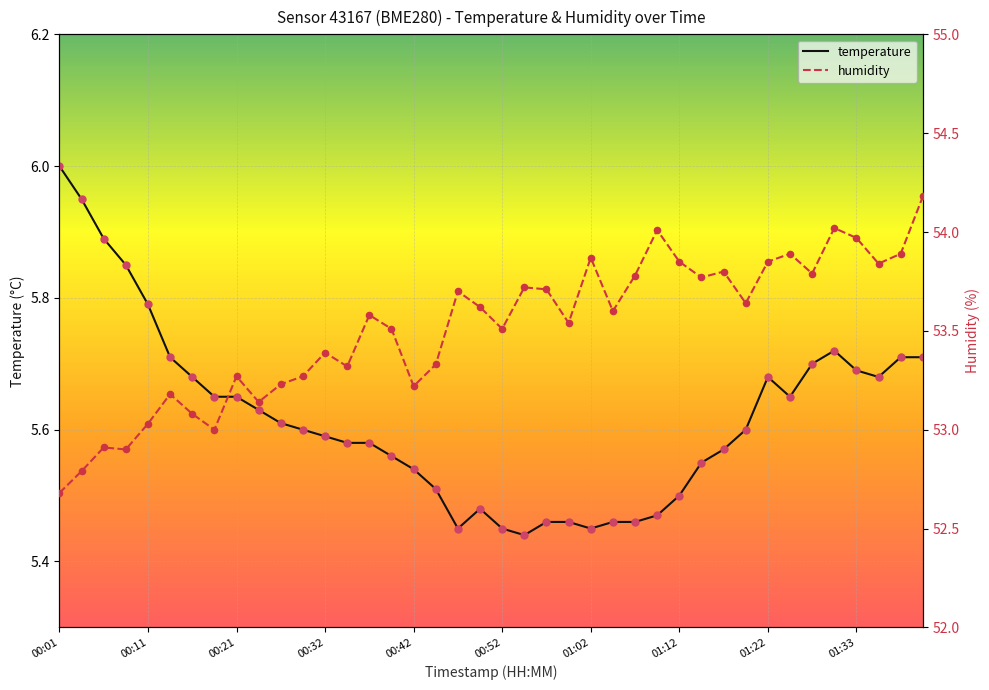

What is the total value across all series at 37?

59.5